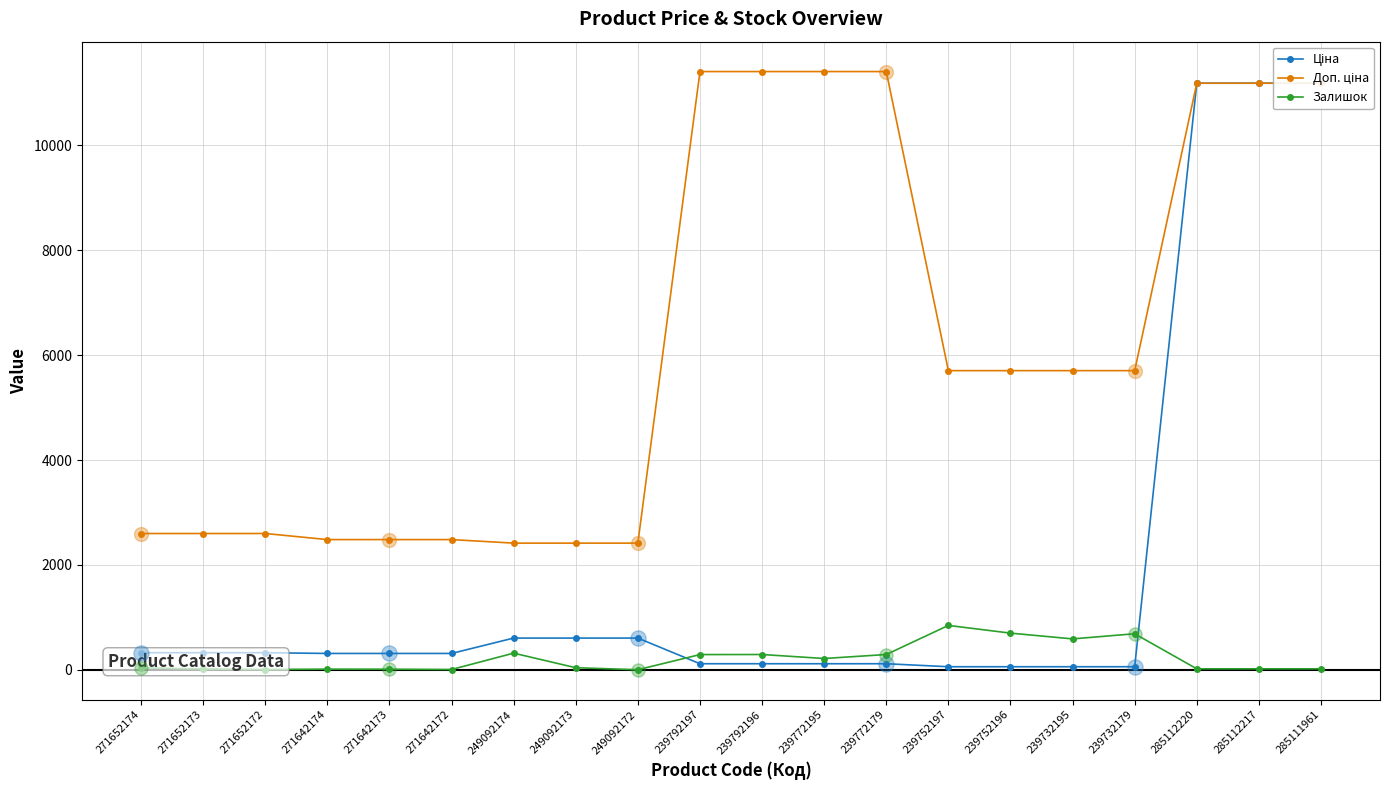

Which series has the largest Y range (max minus min)?

Ціна